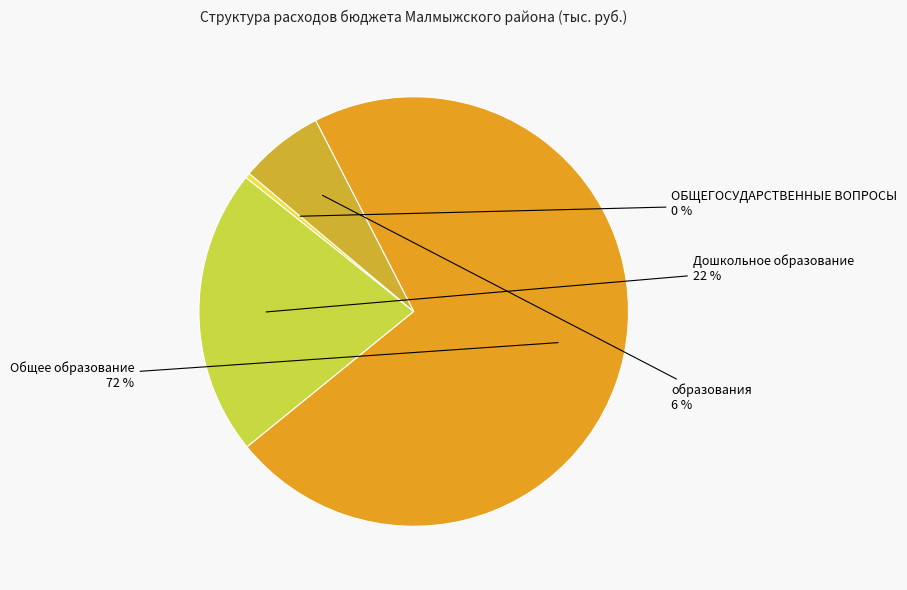

How many slices are in this pie chart?

4